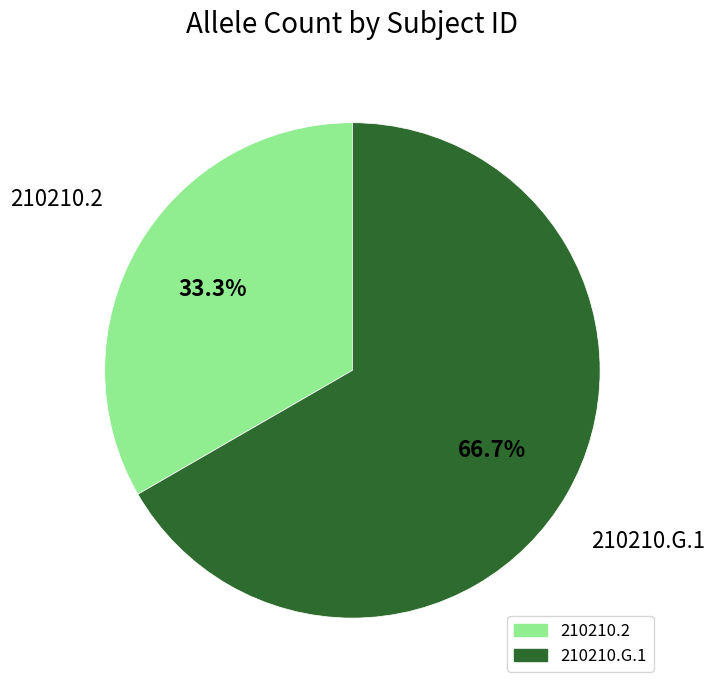

To the nearest percent, what portion does 210210.2 represent?

33%